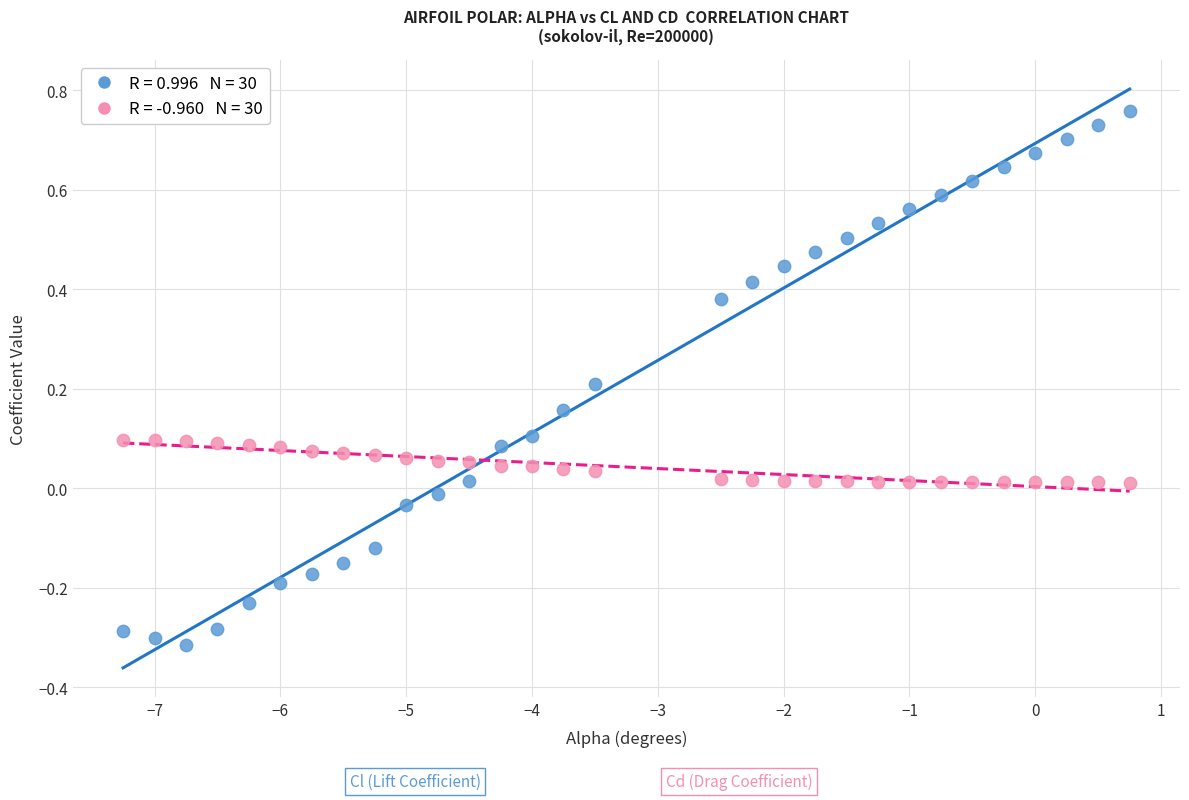

Across all data points, what is the range of Y values (max minus min)?

1.1